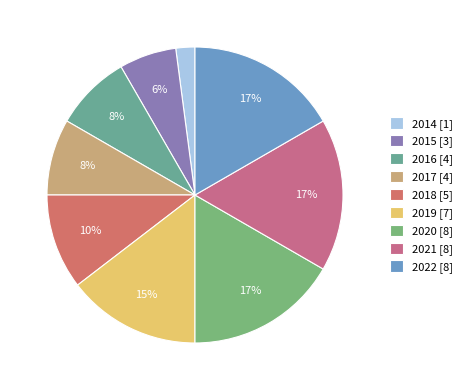

To the nearest percent, what percentage of the pie is 2017?

8%